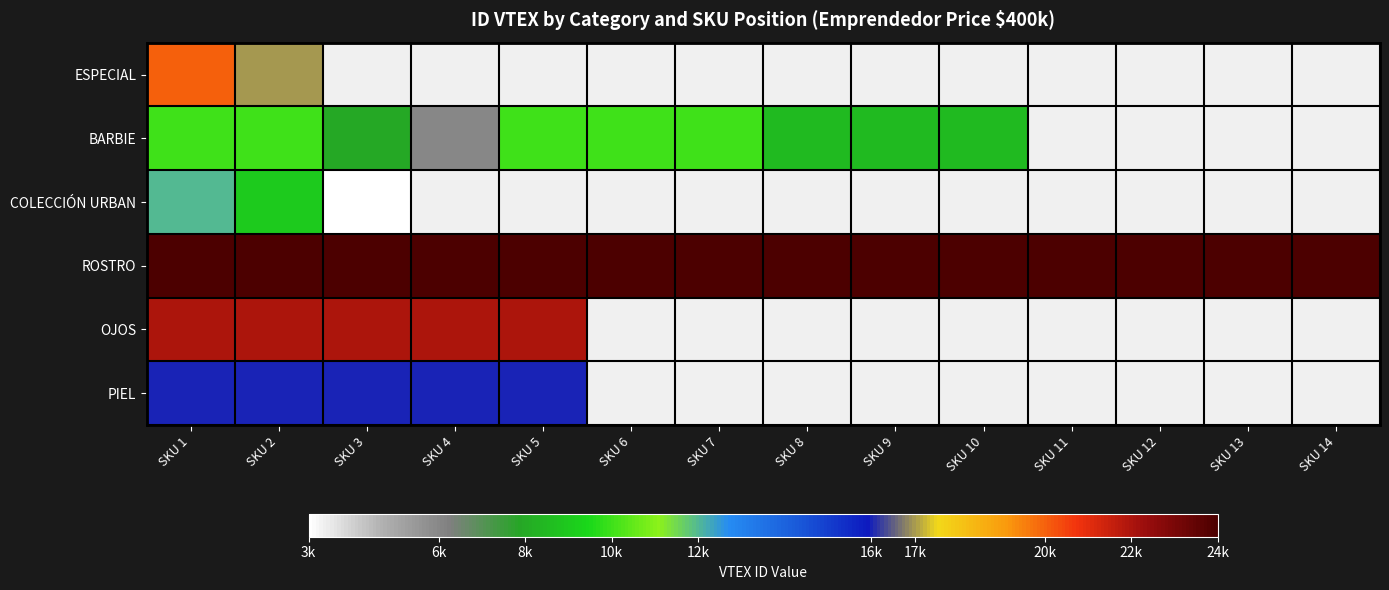

Where is ESPECIAL nearest to the value 18500?

SKU 1